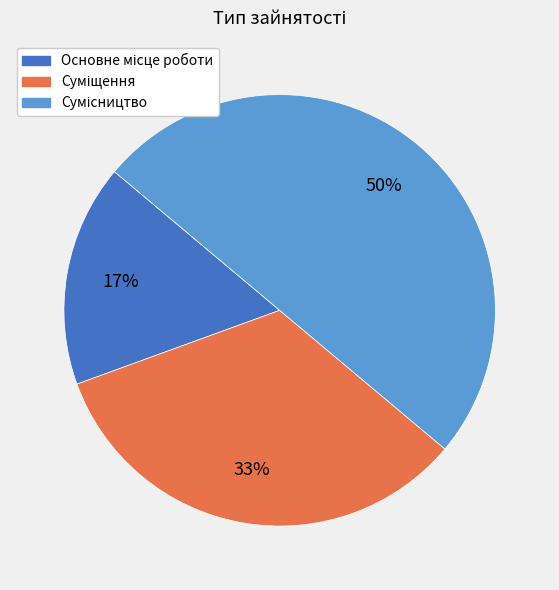

To the nearest percent, what is the difference between the largest and smallest slice percentages?

33%